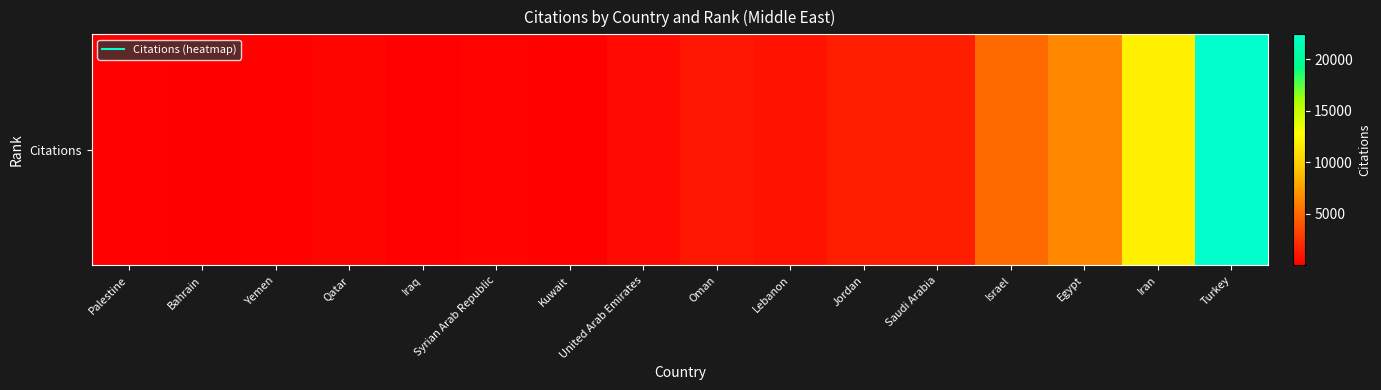

Is it true that the value at Saudi Arabia is 1541?

True